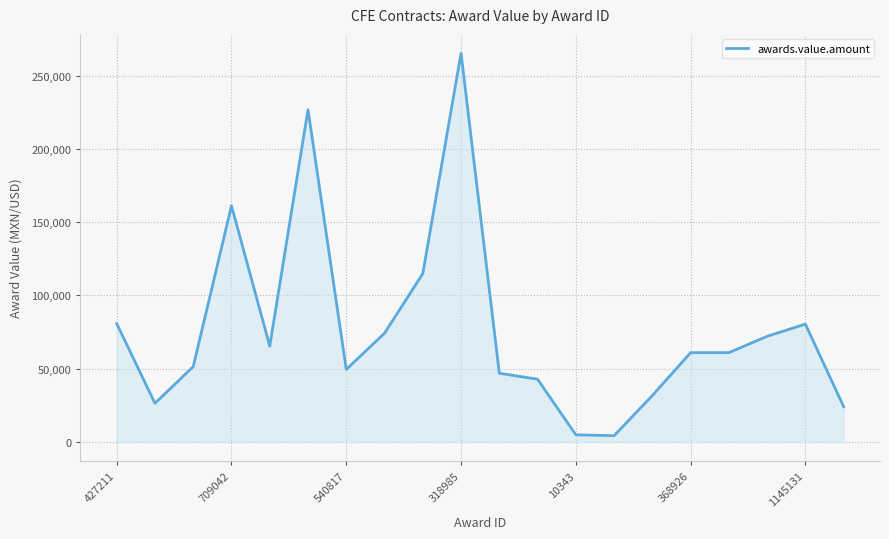

What is the maximum value shown in the chart?

265313.0